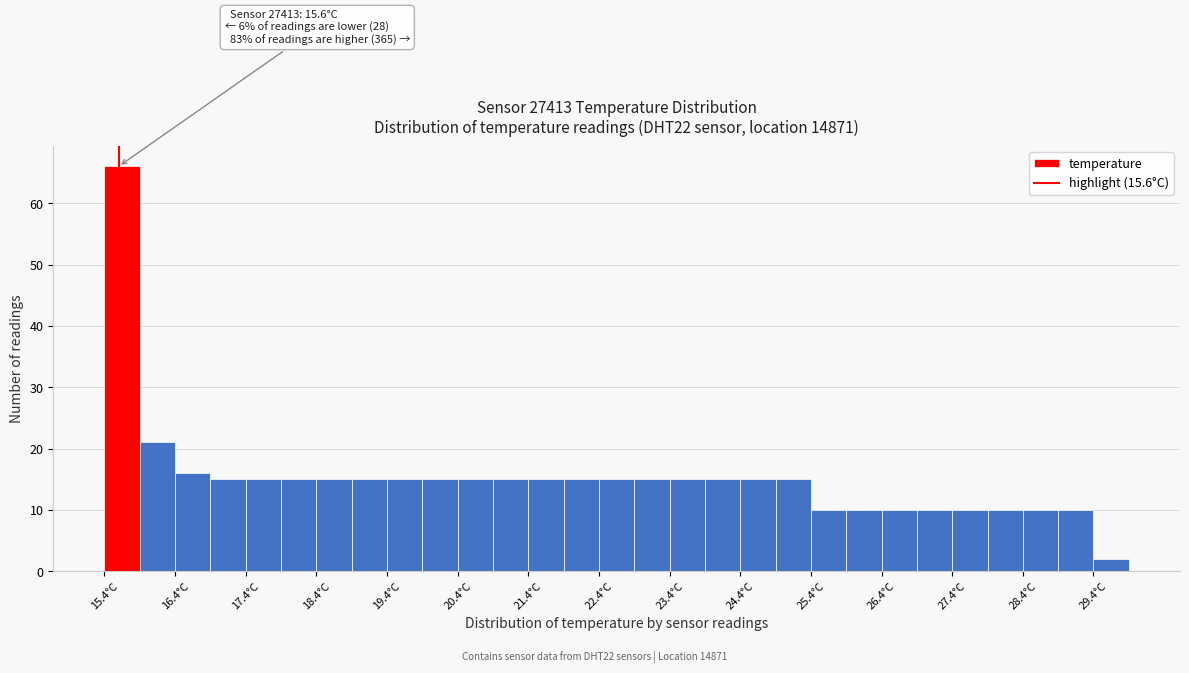

Over which range of the x-axis is the bar tallest?

15.4 to 15.9